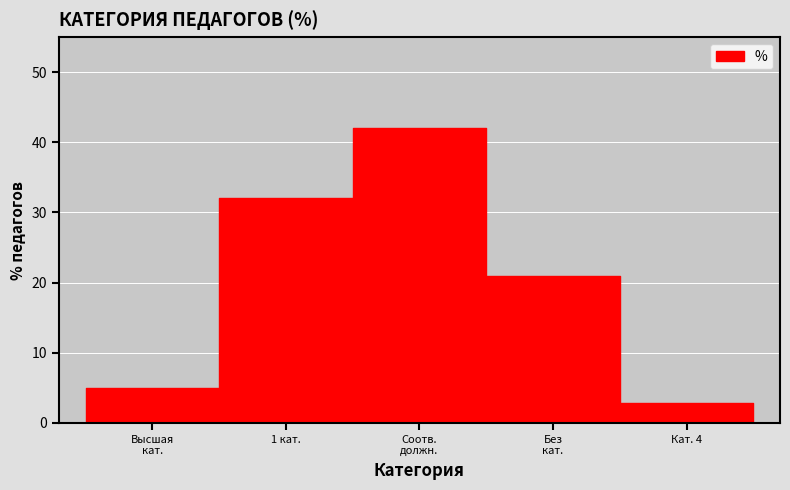

Rank the categories by value from highest to lowest.

соответствие занимаемой должности, 1 категория, без категории, Высшая категория, Категория 4